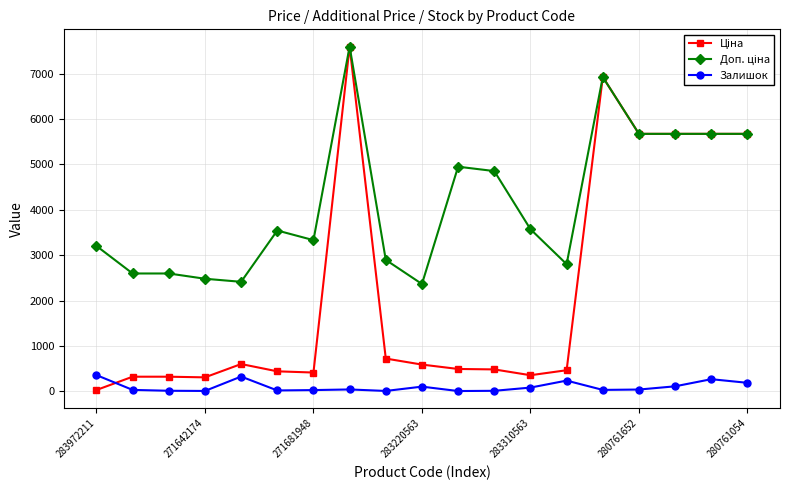

What is the greatest value displayed?

7596.5